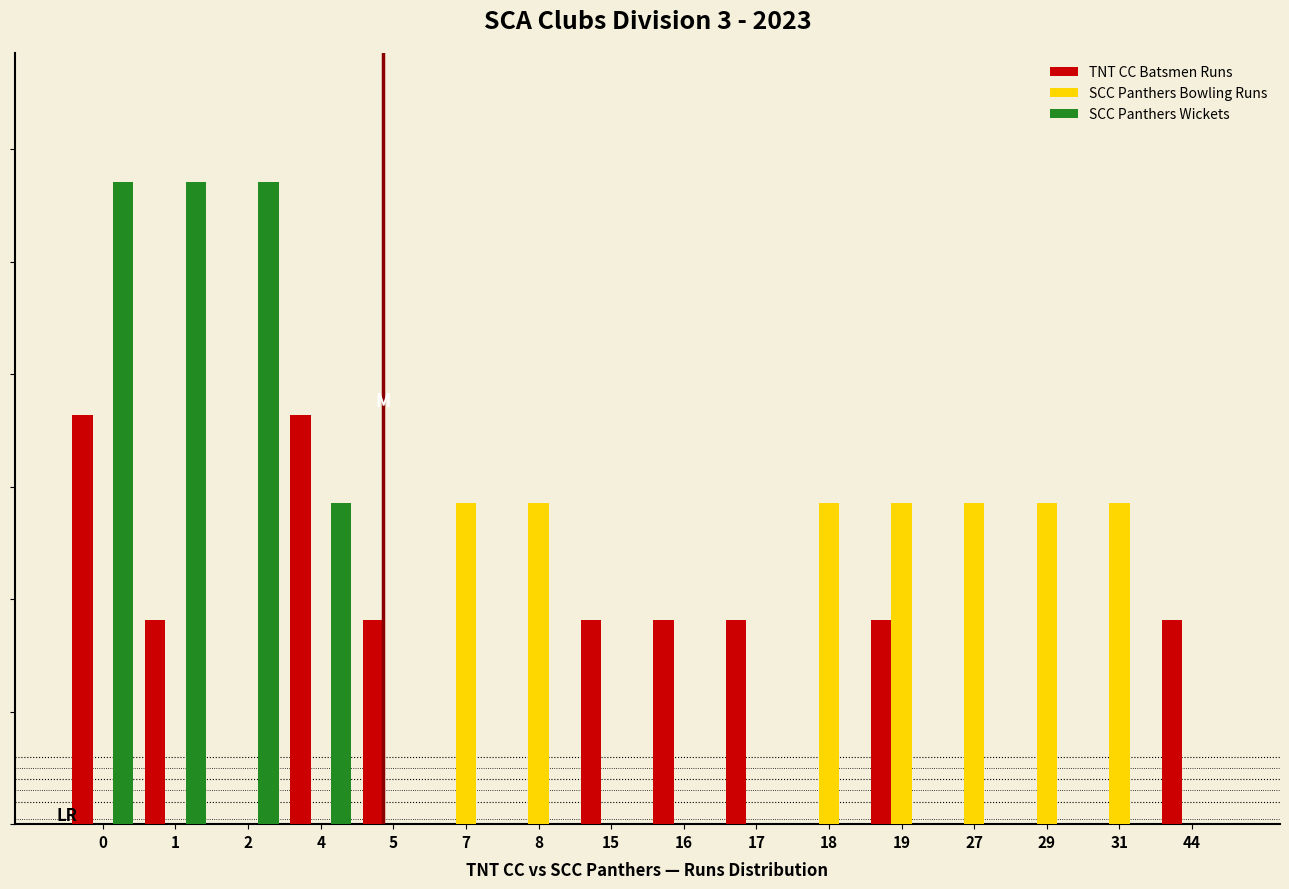

Are the bars grouped side by side (vs. stacked)?

Yes